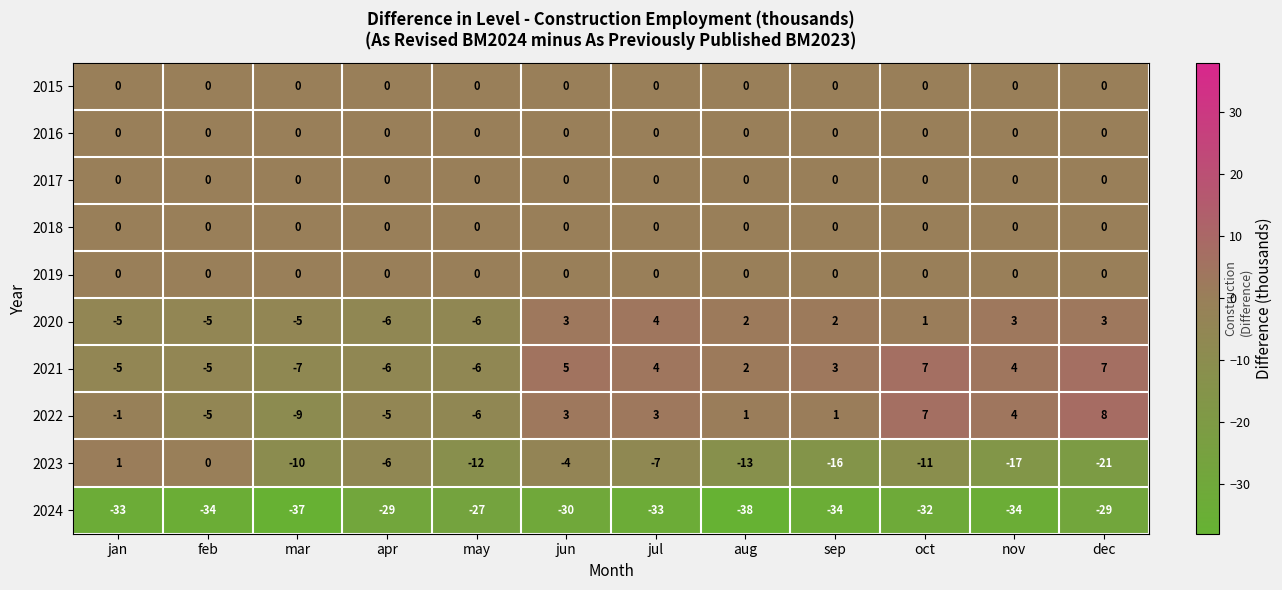

Which series has the largest total across all categories?

2021